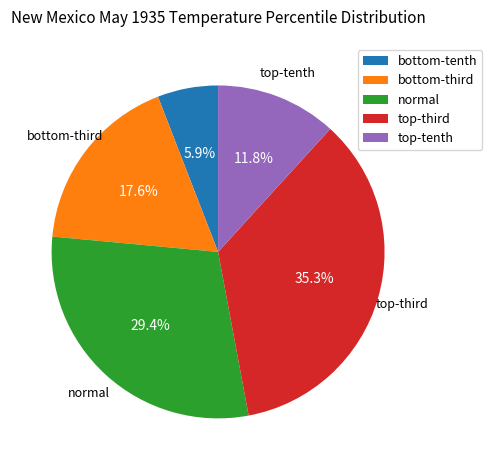

Does any single category account for the majority?

No